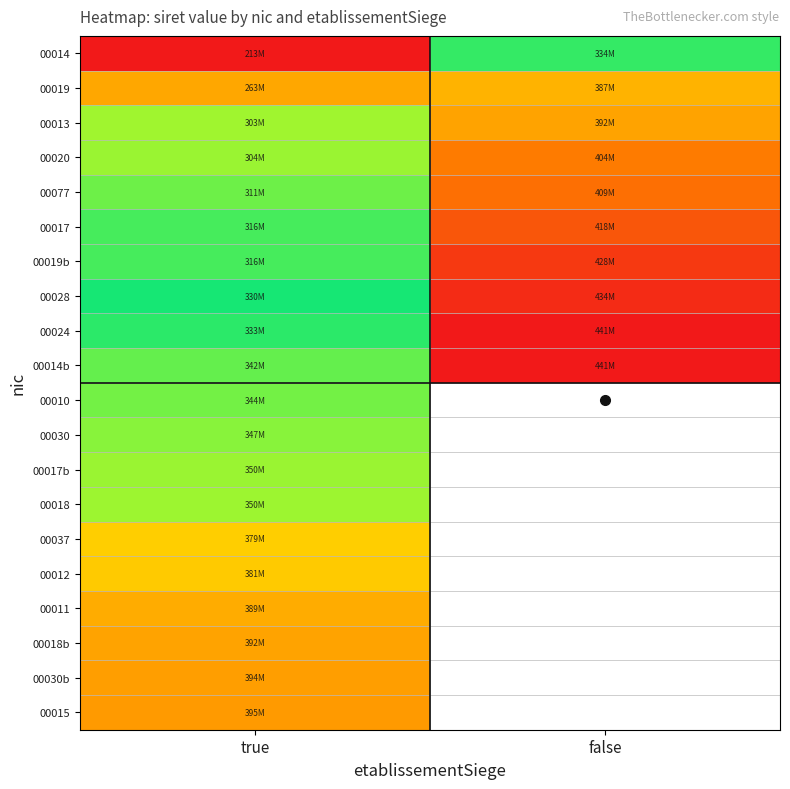

True or false: 00020 has a value of 600409287.1 at false.

False